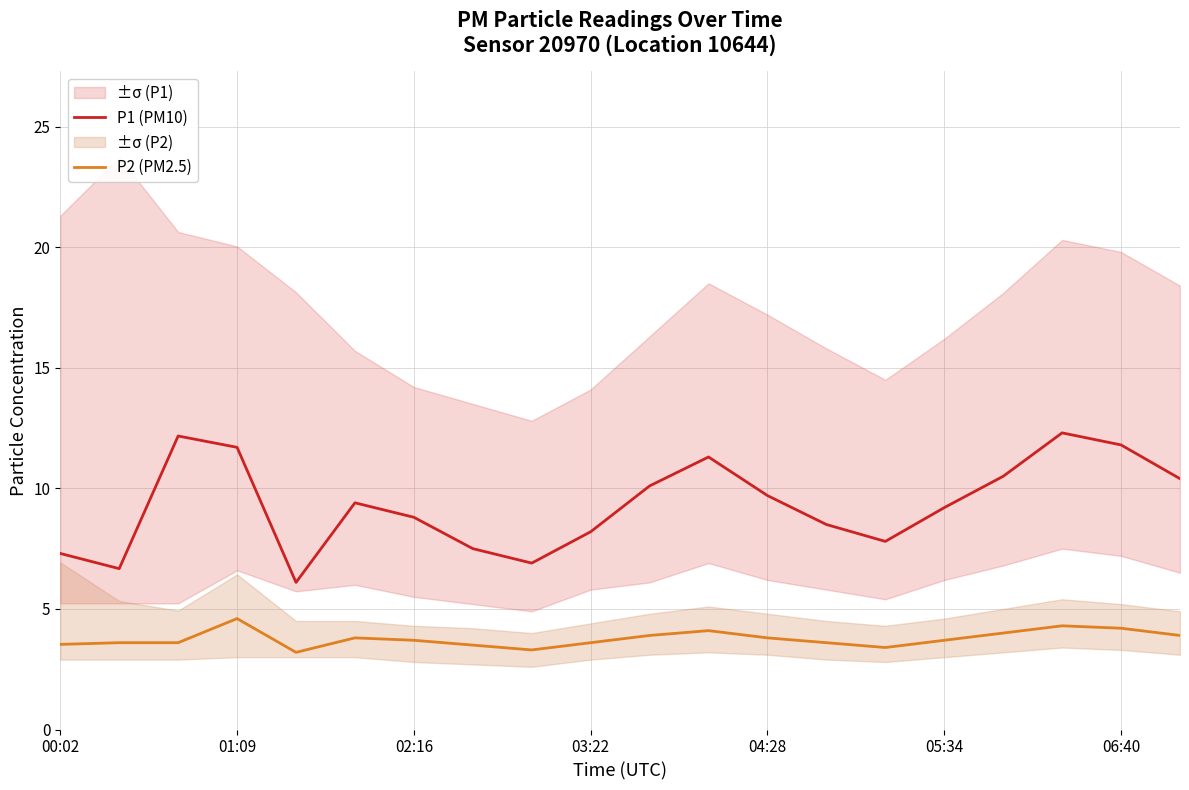

What are all the series names shown in the legend?

P1 (PM10), P2 (PM2.5)